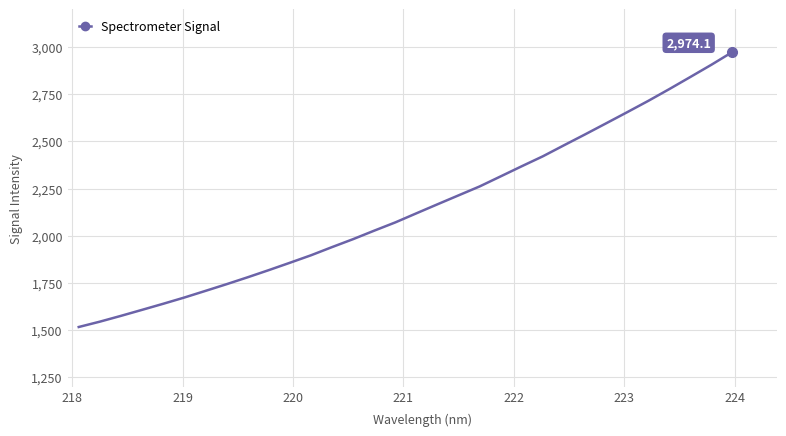

What is the difference between the maximum and minimum values?

1458.4